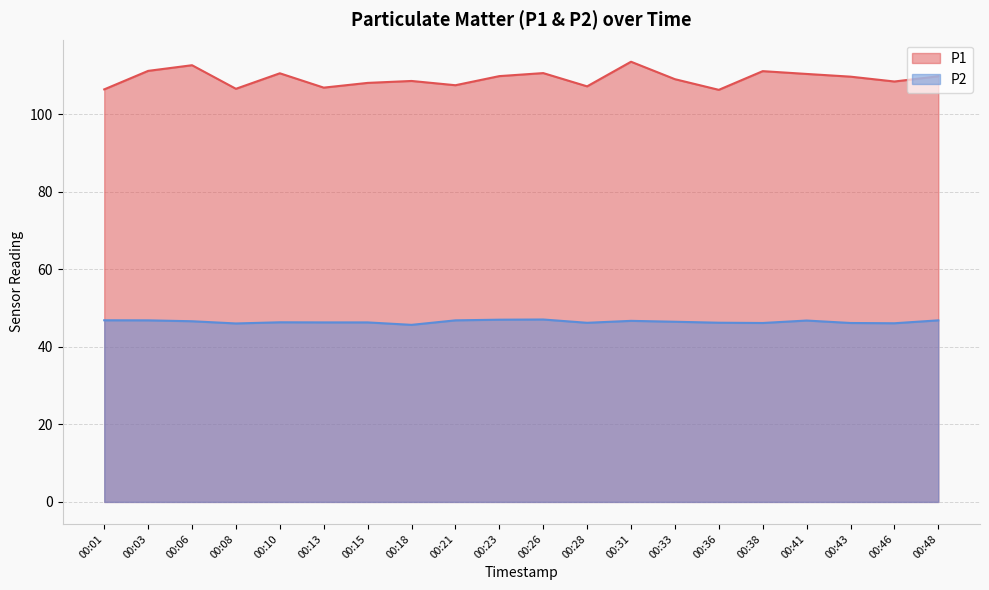

In P1, how many points are lower than both neighbors (excluding endpoints)?

6